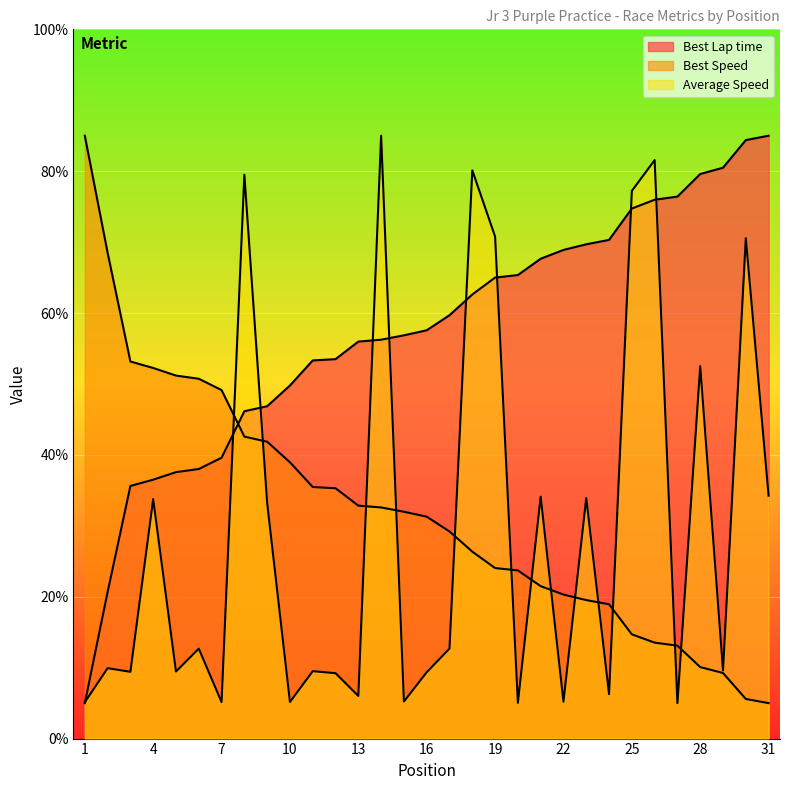

What is the sum of the Best Lap time values at 3 and 30?

120.0